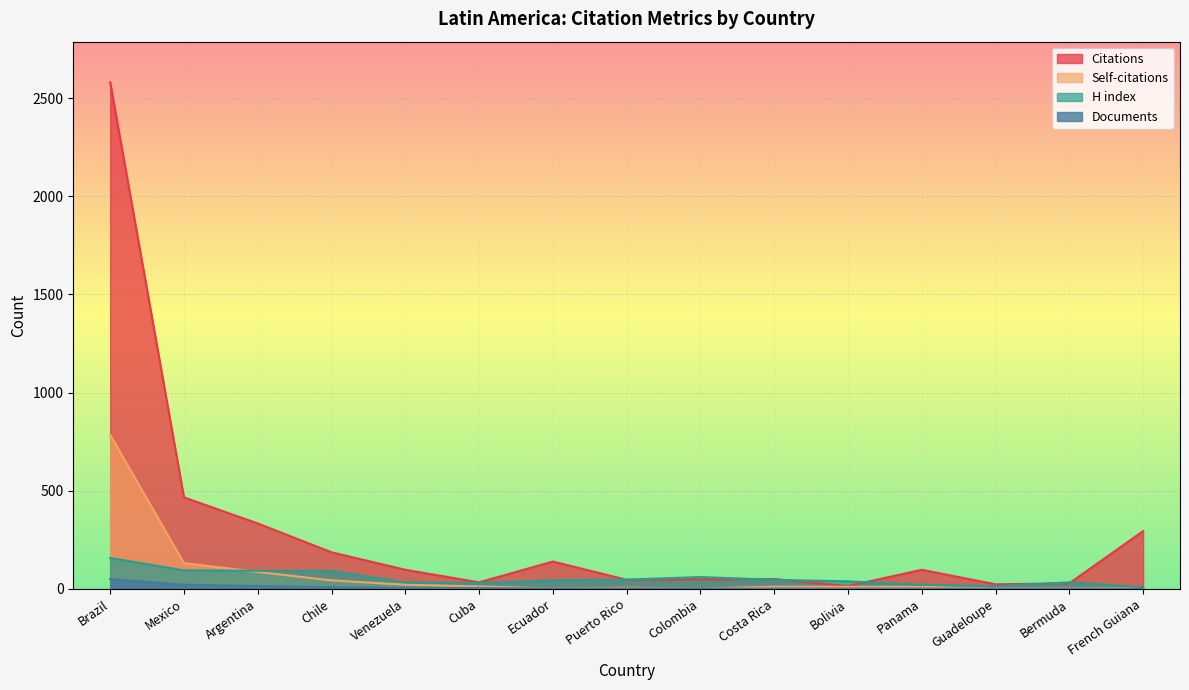

Reading left to right, extract all data points from this chart.

Citations: 2581	466	333	186	97	33	139	46	48	50	14	97	23	28	294
Self-citations: 784	131	86	43	21	12	2	6	1	11	10	10	3	3	5
H index: 157	94	92	91	33	29	44	47	60	46	38	21	13	33	8
Documents: 50	21	14	8	4	4	2	2	2	1	1	1	1	1	1